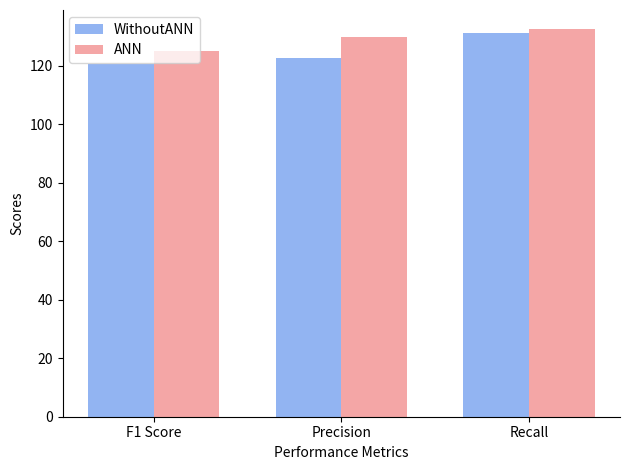

Rank the categories by ANN value from lowest to highest.

F1 Score, Precision, Recall